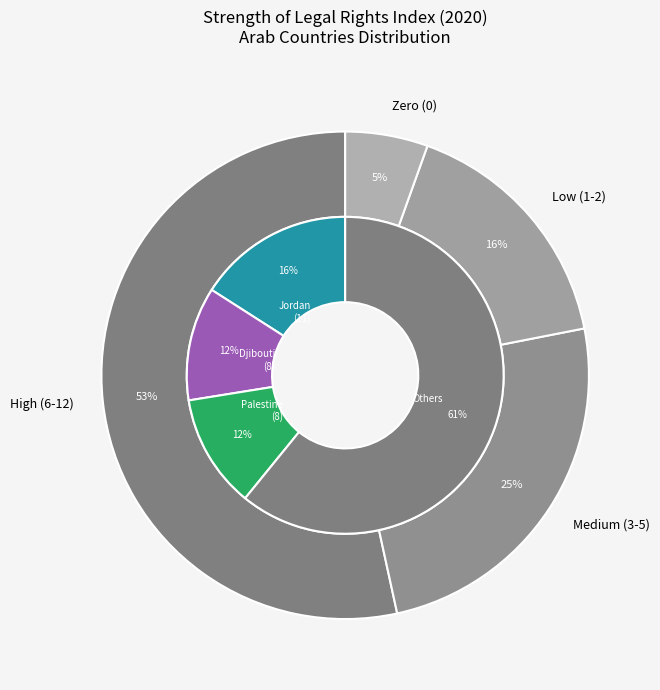

What portion of the pie excludes Comoros?

92.0%